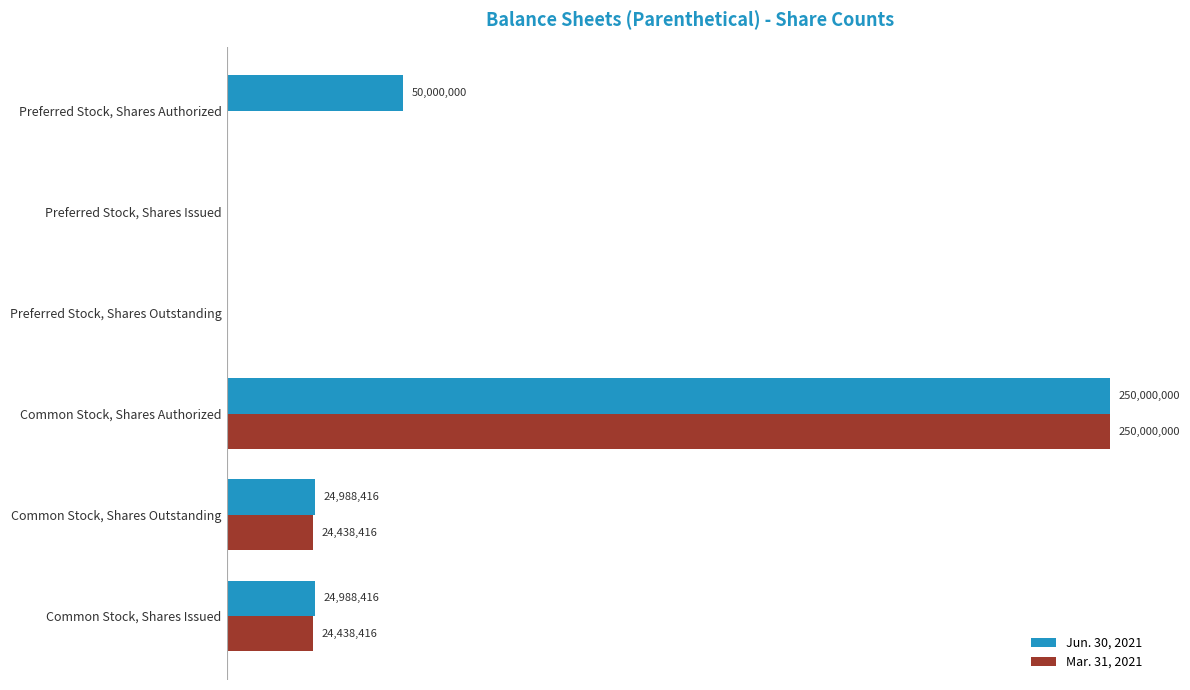

What is the greatest value displayed?

250000000